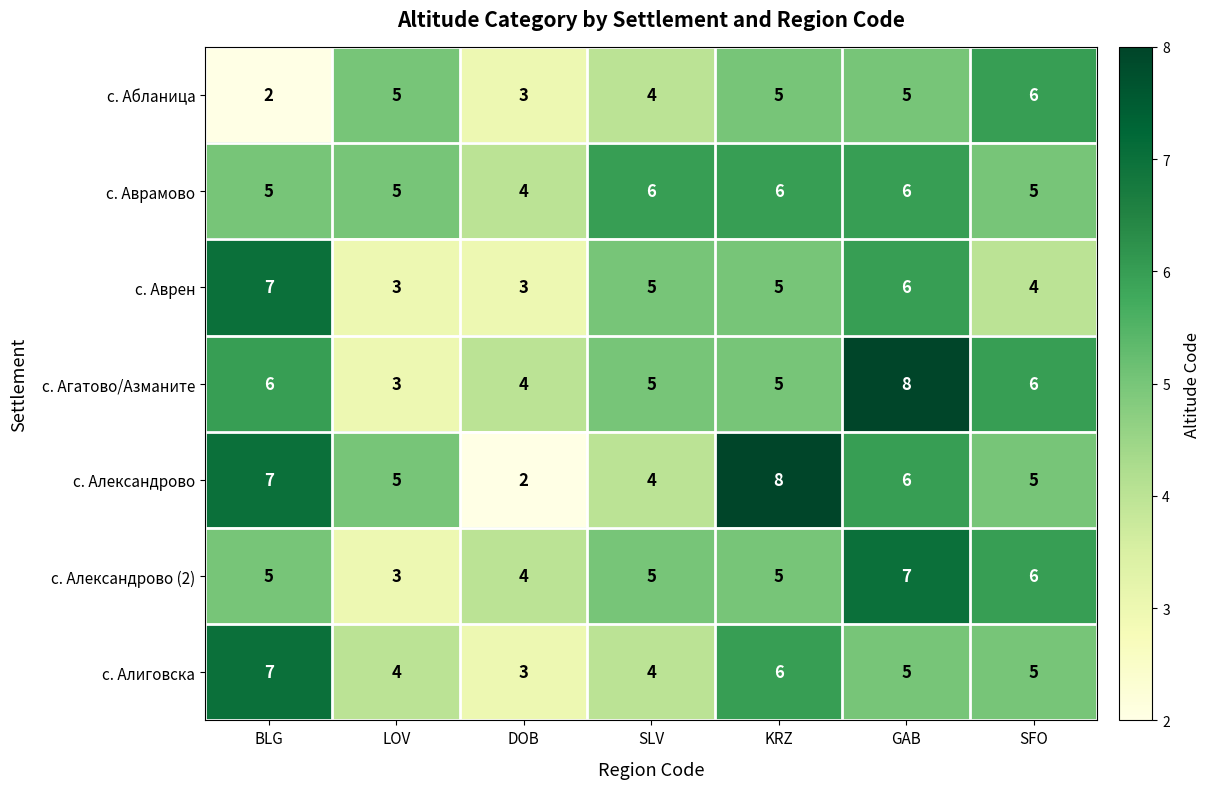

What is the total value across all series at SLV?

33